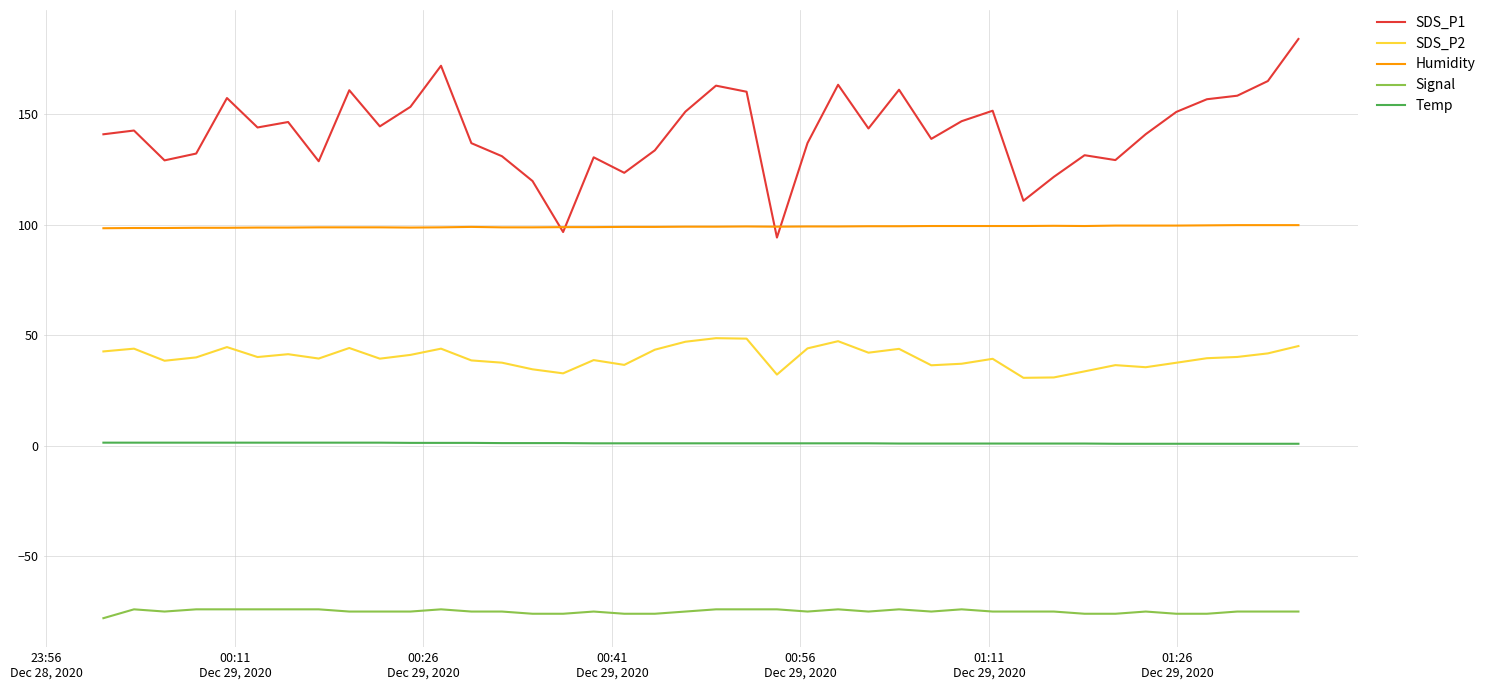

Which series has the largest total across all categories?

SDS_P1